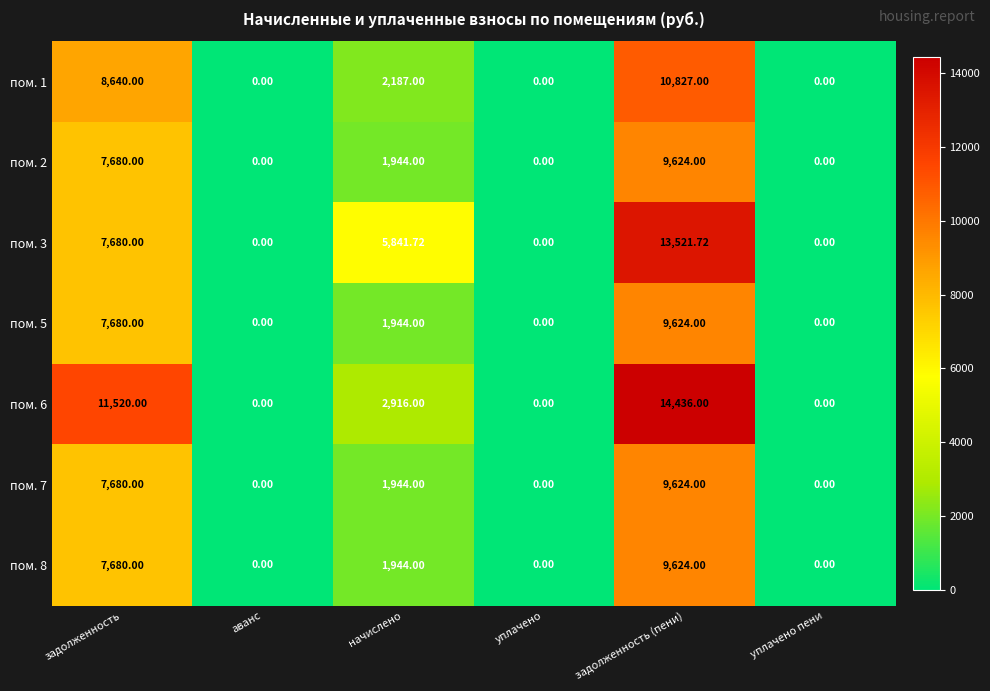

At which category is the sum across all series the highest?

задолженность (пени)